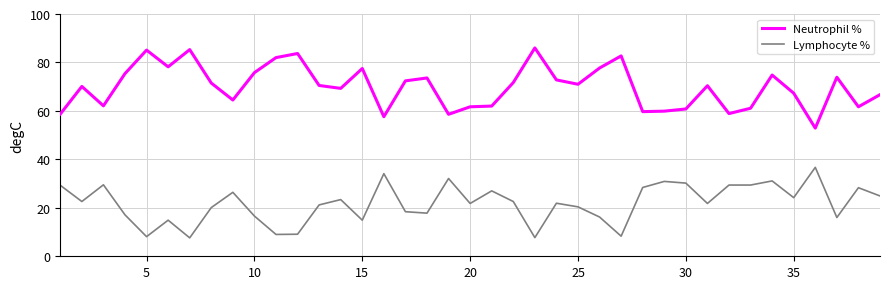

What is the smallest value displayed?

7.6